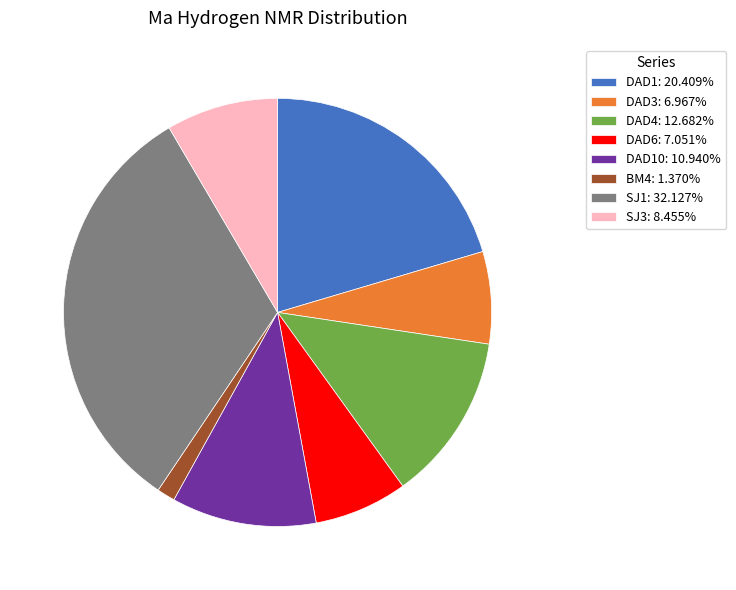

Combined, do SJ3: 8.455% and DAD3: 6.967% account for over 50%?

No